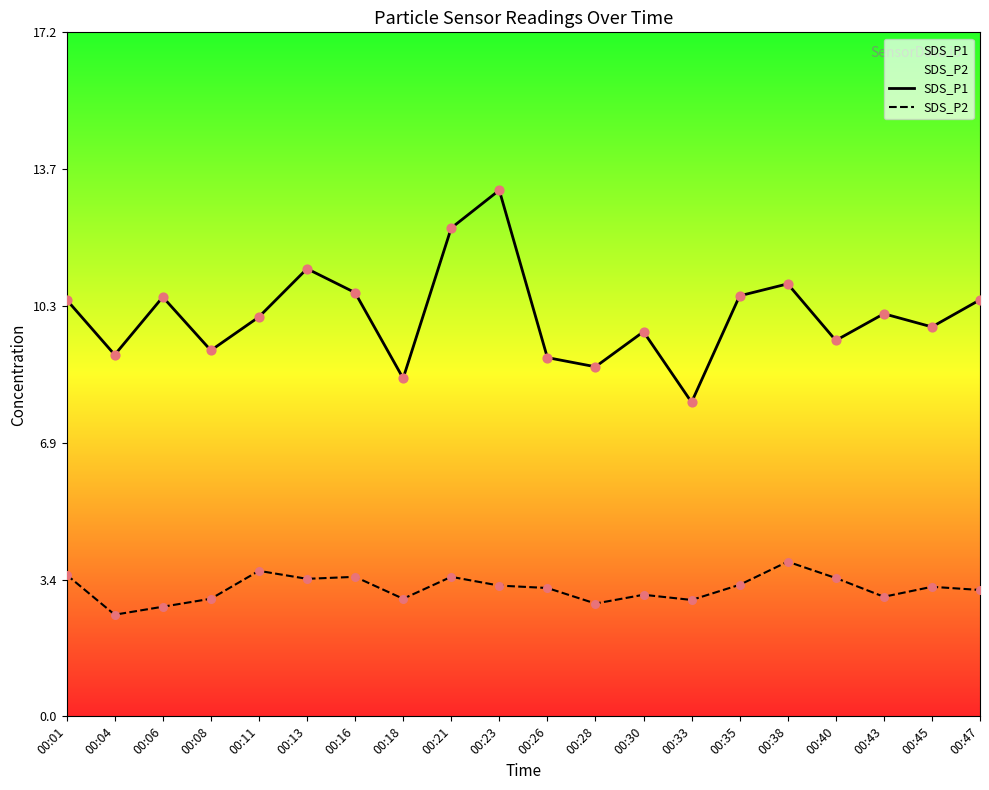

Which series has the largest total across all categories?

SDS_P1